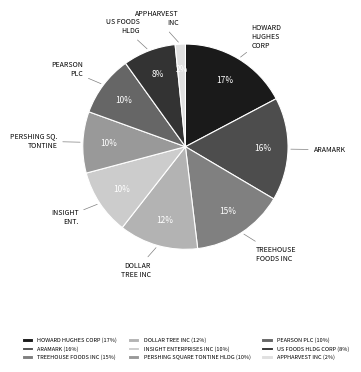

Is US FOODS HLDG CORP the majority of the pie?

No